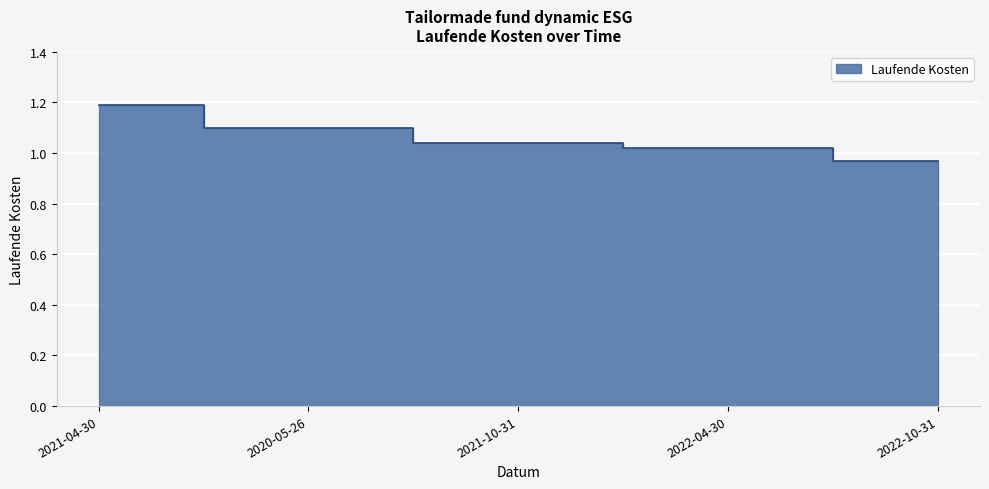

Which has a higher value, 2022-10-31 or 2020-05-26?

2020-05-26